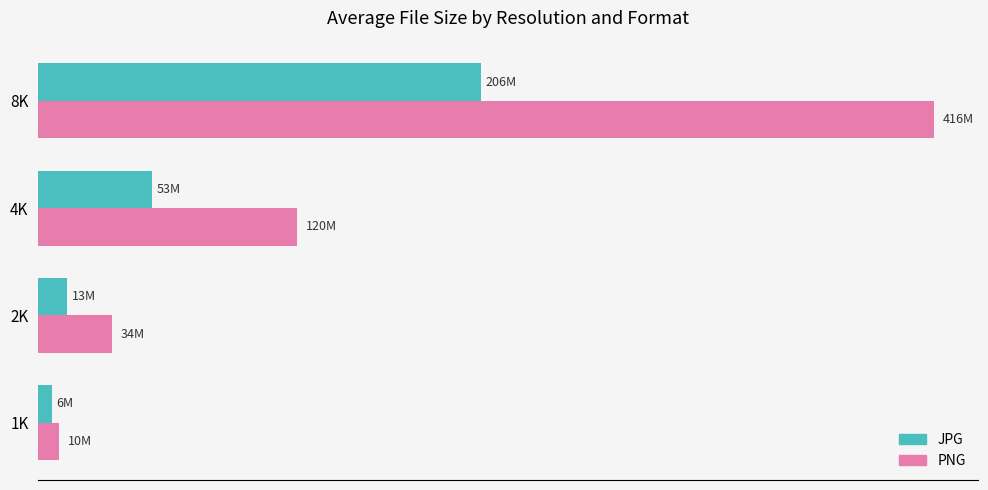

What are all the series names shown in the legend?

JPG, PNG